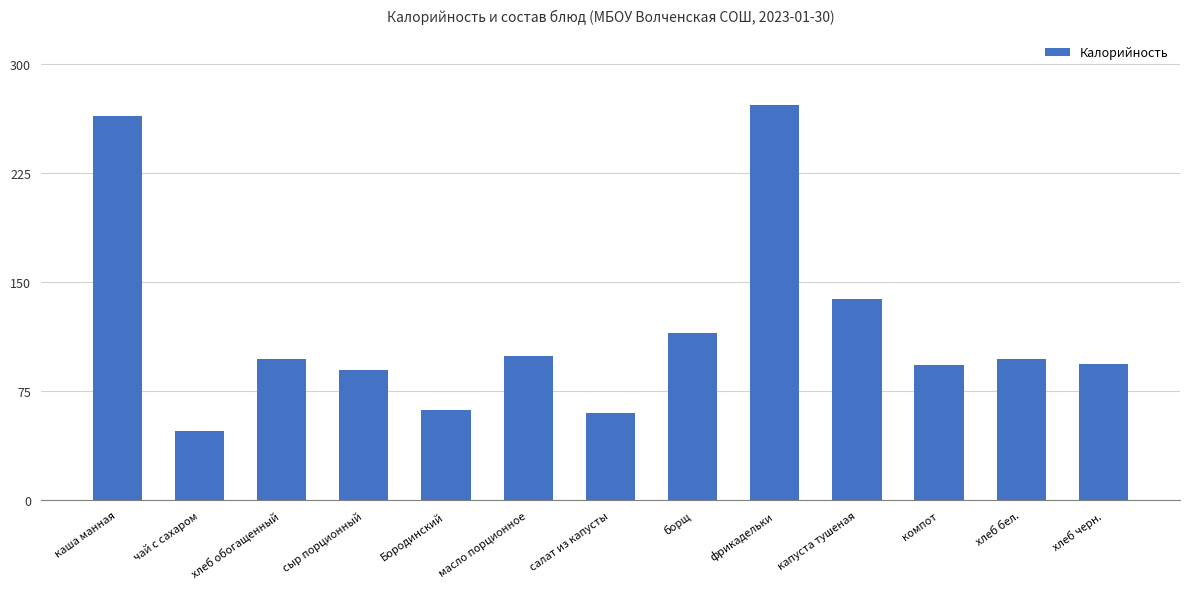

How many distinct data groups are displayed?

1